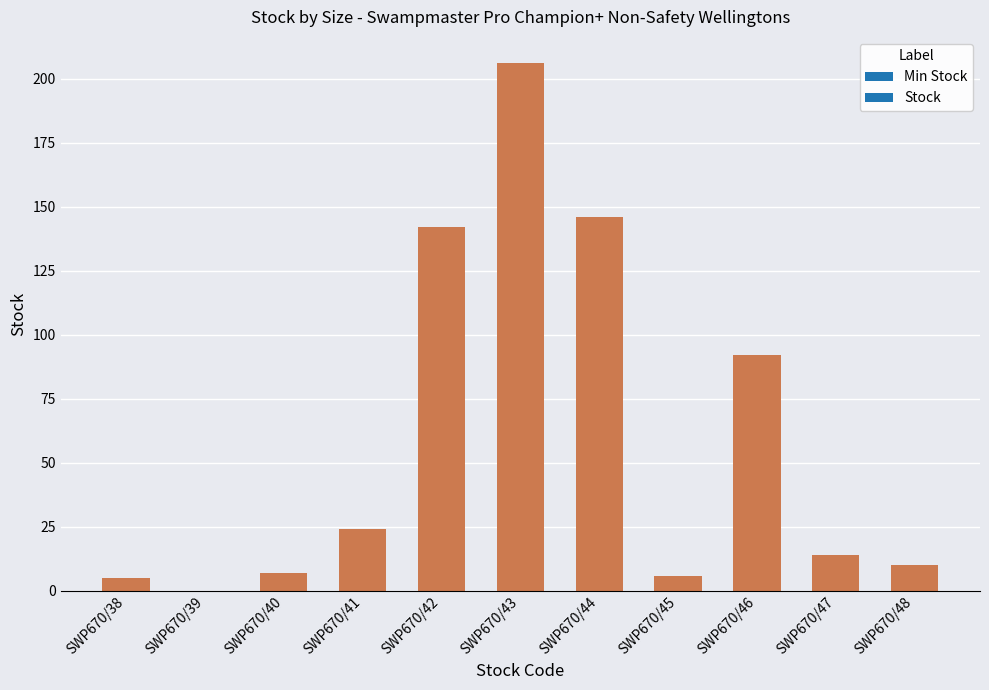

Is it true that the value at SWP670/45 is 6?

True